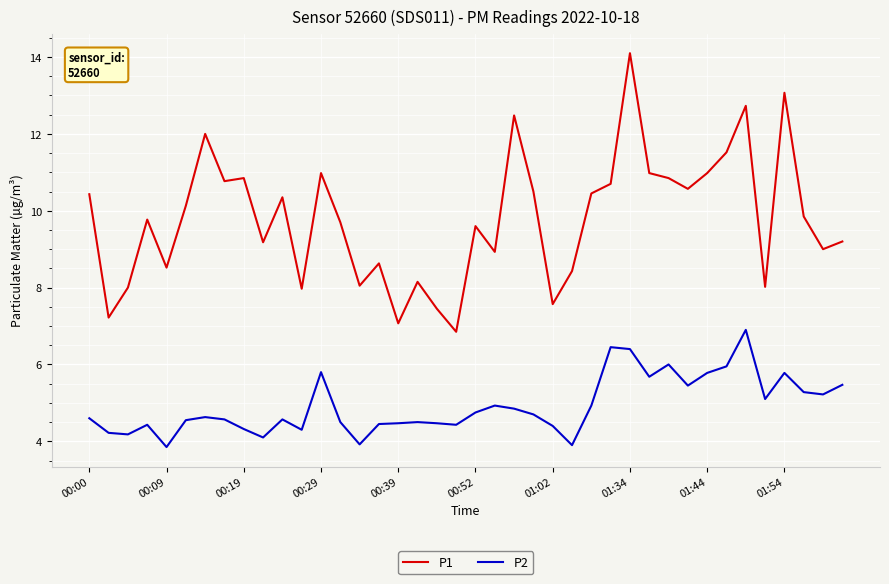

Rank the series by their average value, from highest to lowest.

P1, P2